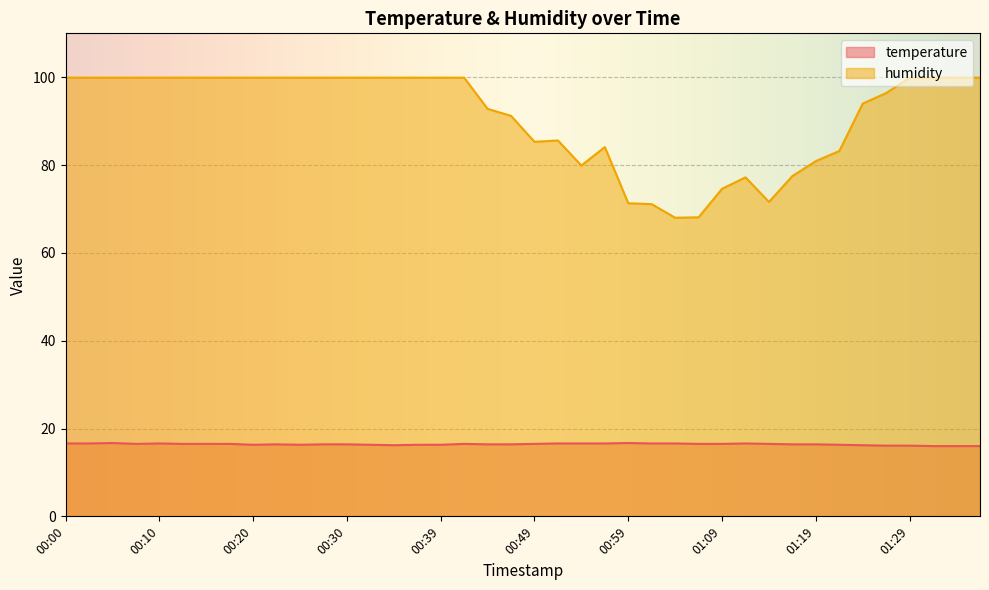

True or false: humidity has a value of 99.9 at 01:36.

True